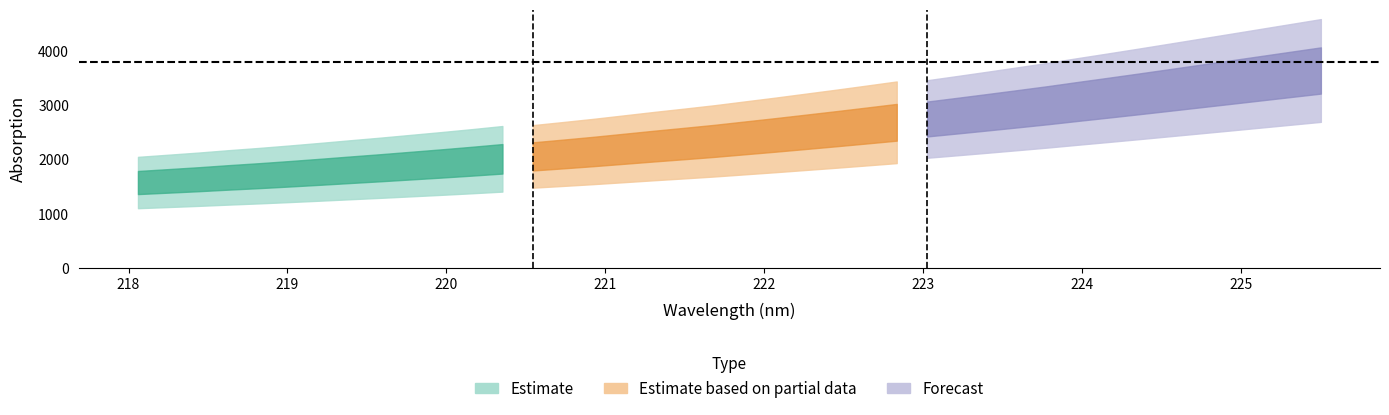

True or false: estimate_mid has more than 1 interior local peaks.

False